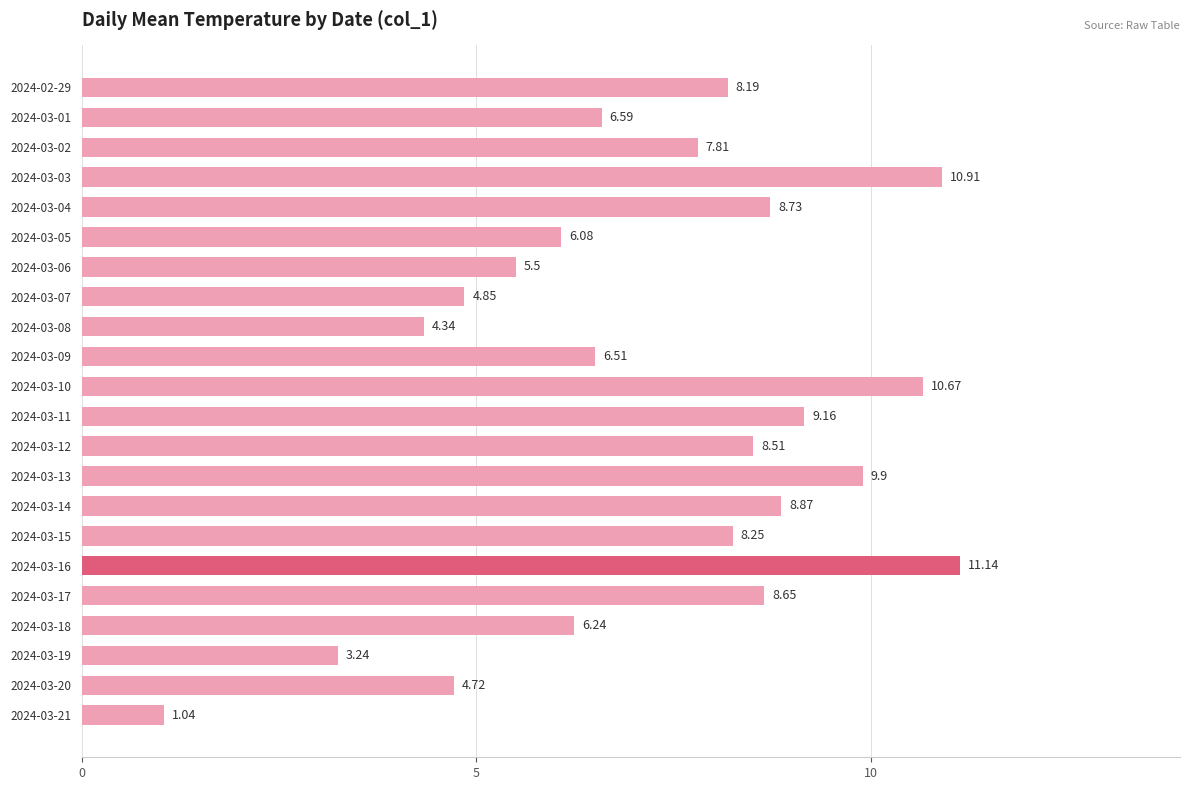

What is the difference between the values at 2024-03-18 and 2024-03-20?

1.5